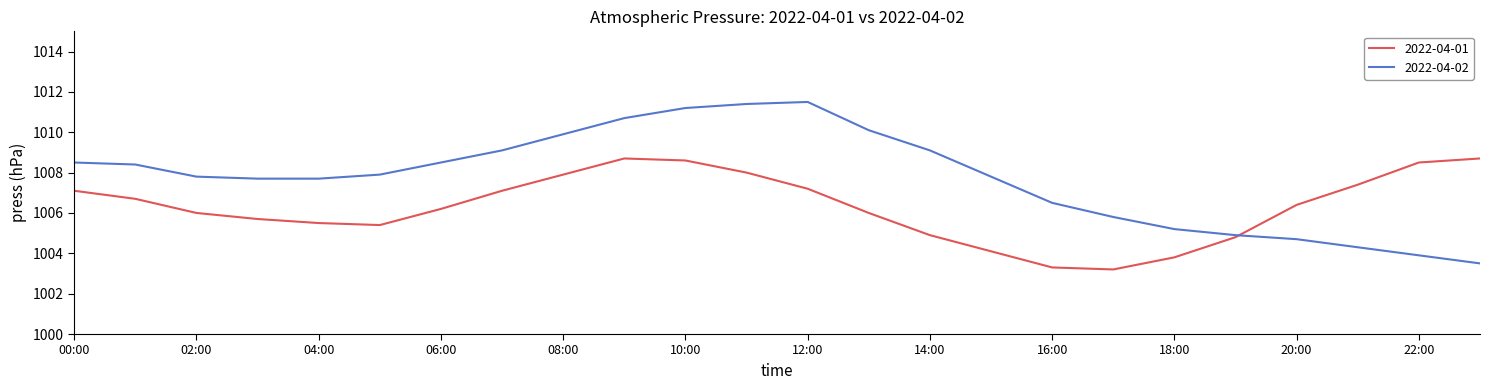

Rank the series by their average value, from highest to lowest.

2022-04-02, 2022-04-01